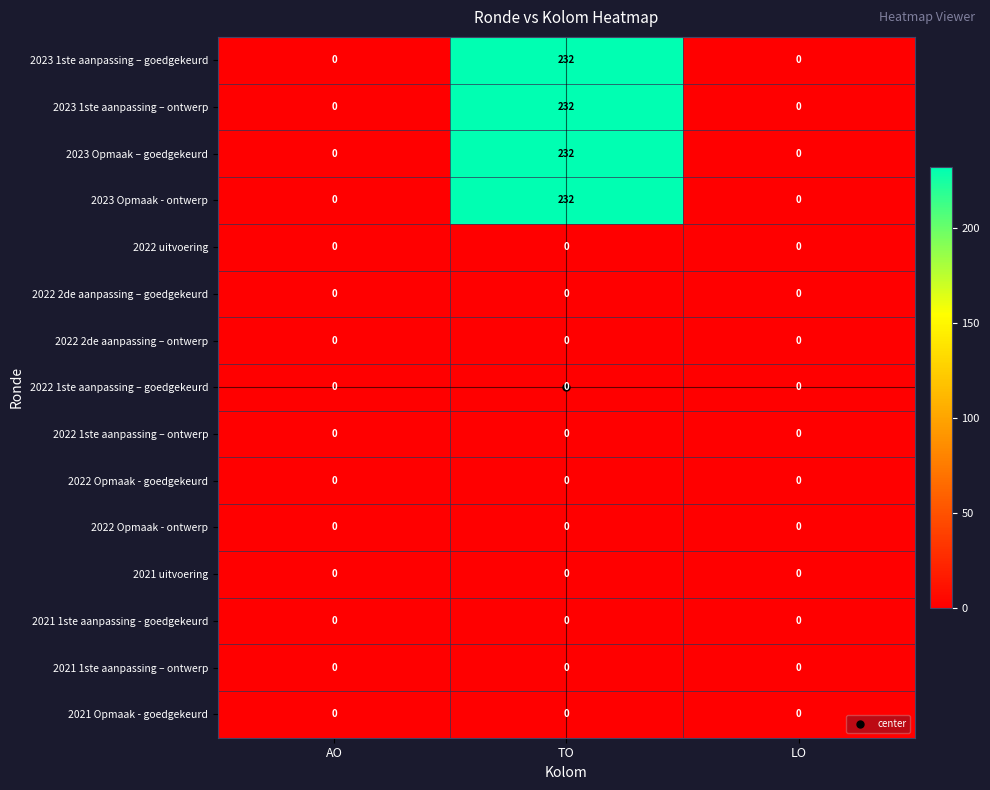

How many 2023 Opmaak – goedgekeurd values are between 0 and 232?

3